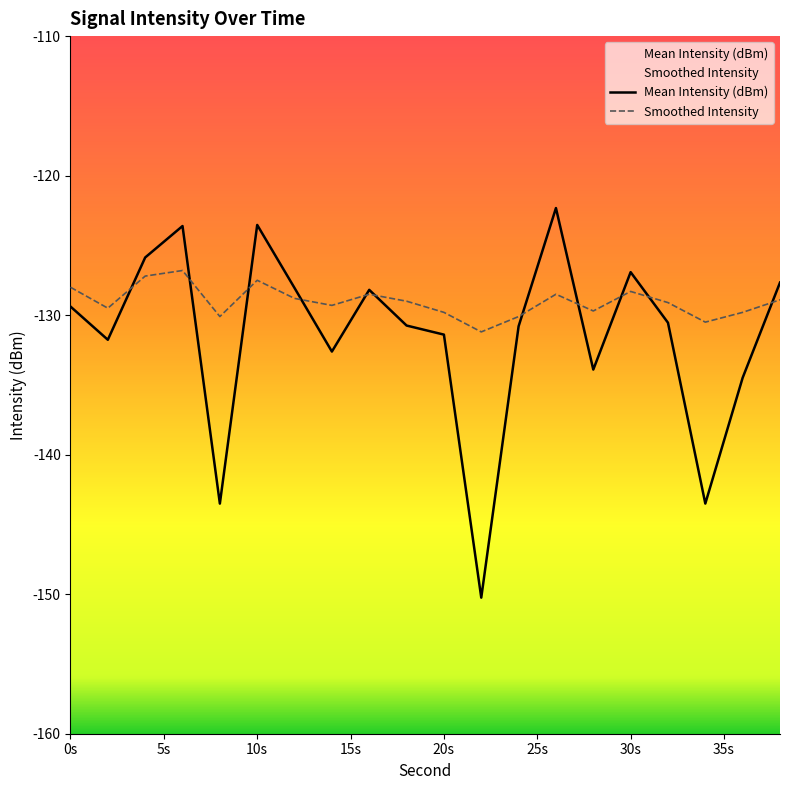

In Smoothed Intensity, how many points are higher than both neighbors (excluding endpoints)?

5